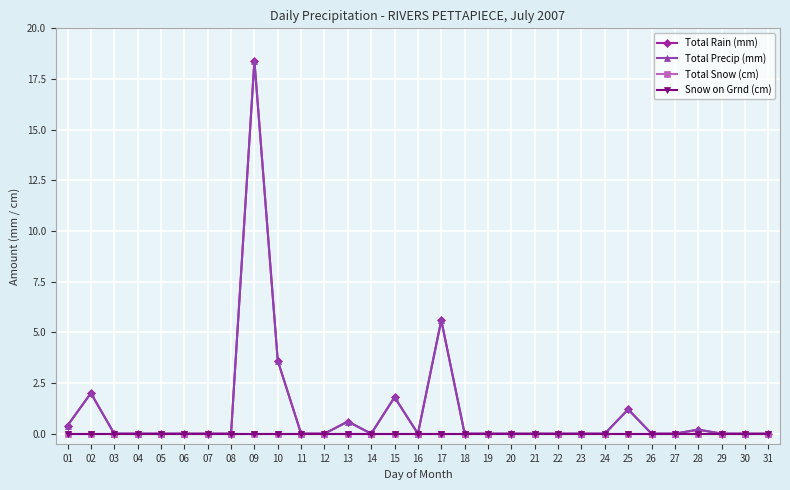

Reading left to right, extract all data points from this chart.

Total Rain (mm): 01=0.4	02=2.0	03=0.0	04=0.0	05=0.0	06=0.0	07=0.0	08=0.0	09=18.4	10=3.6	11=0.0	12=0.0	13=0.6	14=0.0	15=1.8	16=0.0	17=5.6	18=0.0	19=0.0	20=0.0	21=0.0	22=0.0	23=0.0	24=0.0	25=1.2	26=0.0	27=0.0	28=0.2	29=0.0	30=0.0	31=0.0
Total Precip (mm): 01=0.4	02=2.0	03=0.0	04=0.0	05=0.0	06=0.0	07=0.0	08=0.0	09=18.4	10=3.6	11=0.0	12=0.0	13=0.6	14=0.0	15=1.8	16=0.0	17=5.6	18=0.0	19=0.0	20=0.0	21=0.0	22=0.0	23=0.0	24=0.0	25=1.2	26=0.0	27=0.0	28=0.2	29=0.0	30=0.0	31=0.0
Total Snow (cm): 01=0.0	02=0.0	03=0.0	04=0.0	05=0.0	06=0.0	07=0.0	08=0.0	09=0.0	10=0.0	11=0.0	12=0.0	13=0.0	14=0.0	15=0.0	16=0.0	17=0.0	18=0.0	19=0.0	20=0.0	21=0.0	22=0.0	23=0.0	24=0.0	25=0.0	26=0.0	27=0.0	28=0.0	29=0.0	30=0.0	31=0.0
Snow on Grnd (cm): 01=0.0	02=0.0	03=0.0	04=0.0	05=0.0	06=0.0	07=0.0	08=0.0	09=0.0	10=0.0	11=0.0	12=0.0	13=0.0	14=0.0	15=0.0	16=0.0	17=0.0	18=0.0	19=0.0	20=0.0	21=0.0	22=0.0	23=0.0	24=0.0	25=0.0	26=0.0	27=0.0	28=0.0	29=0.0	30=0.0	31=0.0